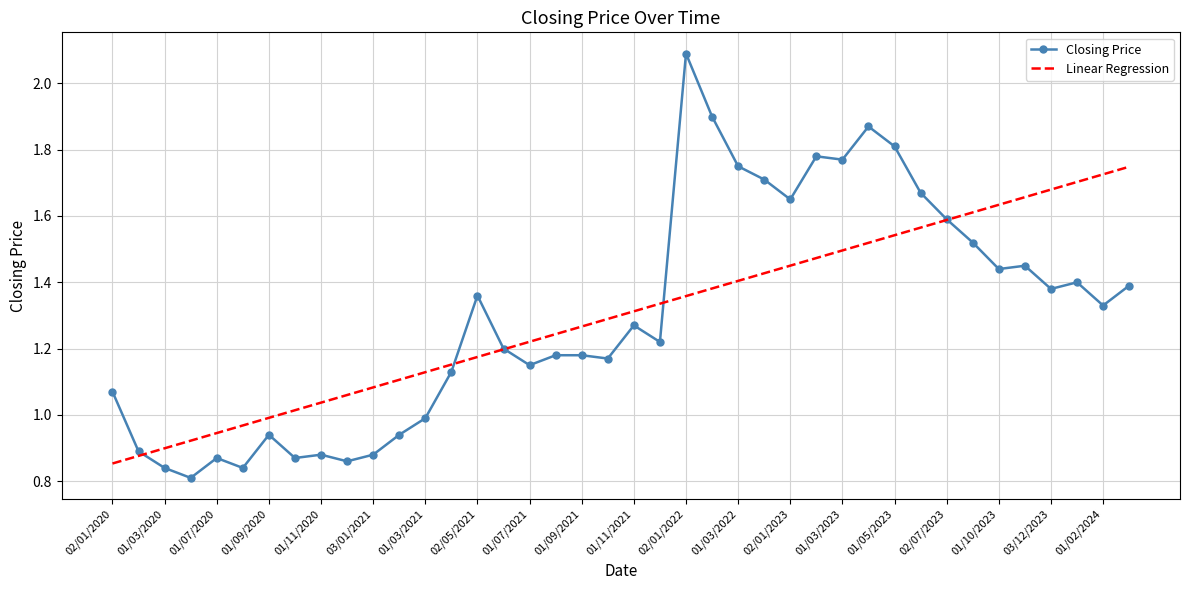

List the series in order of their peak value, highest first.

Closing Price, Linear Regression